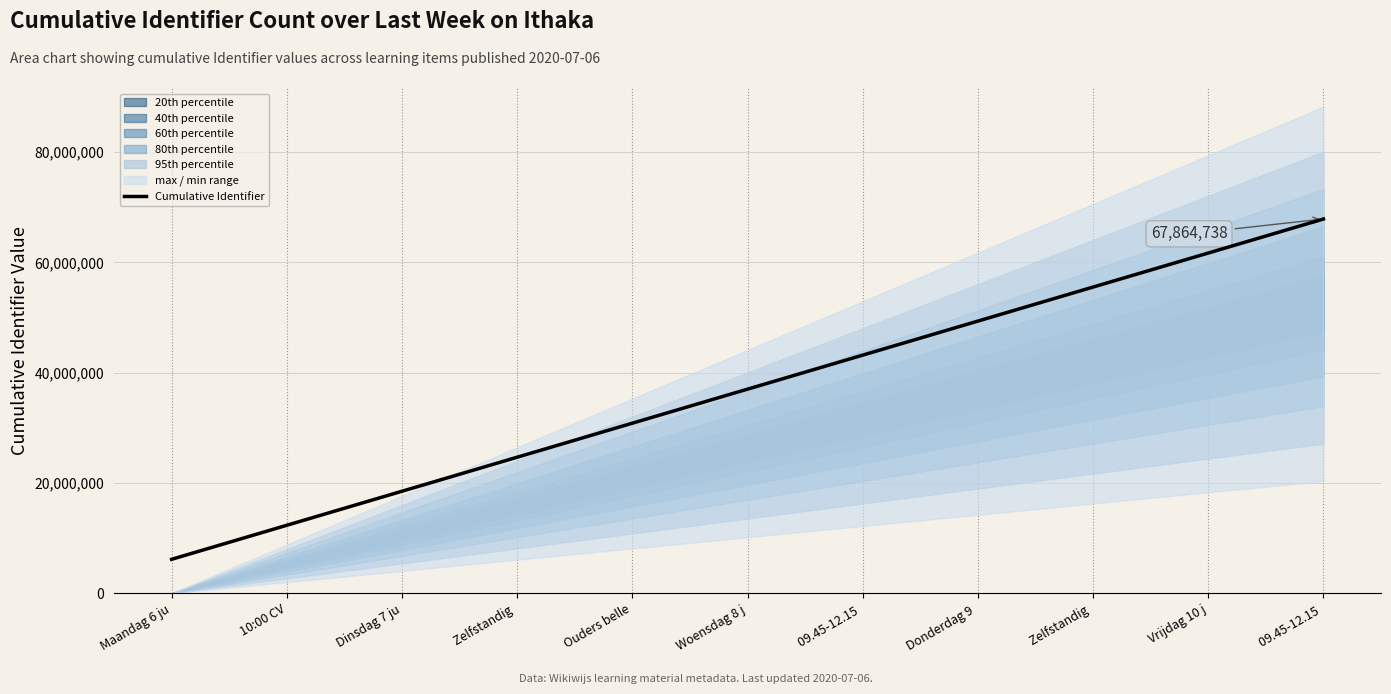

What is the change in value from 09.45-12.15  to 09.45-12.15 ?

+24678121